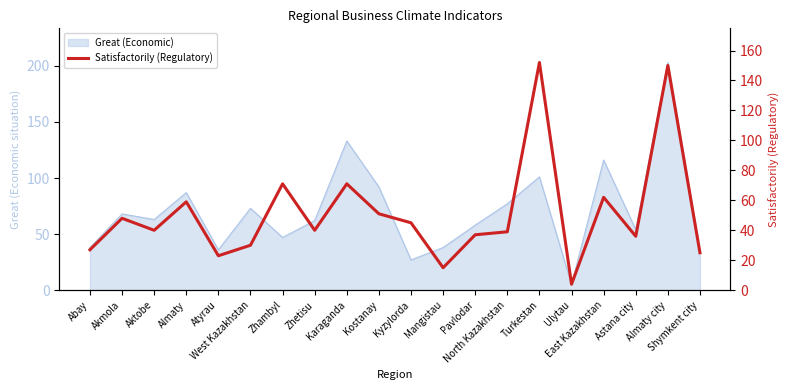

What is the greatest value displayed?

152